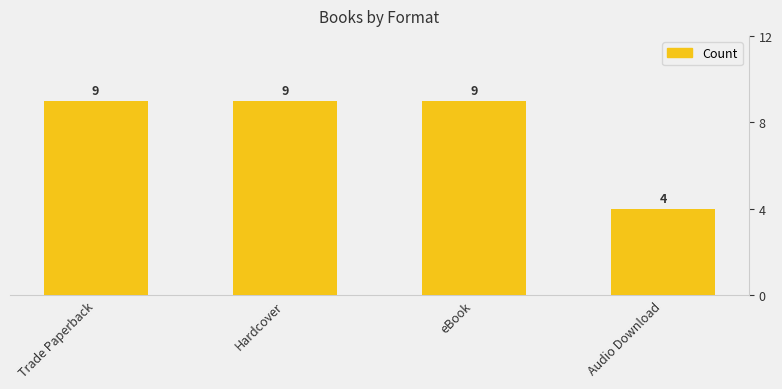

The chart shows a value of 9 at eBook. True or false?

True